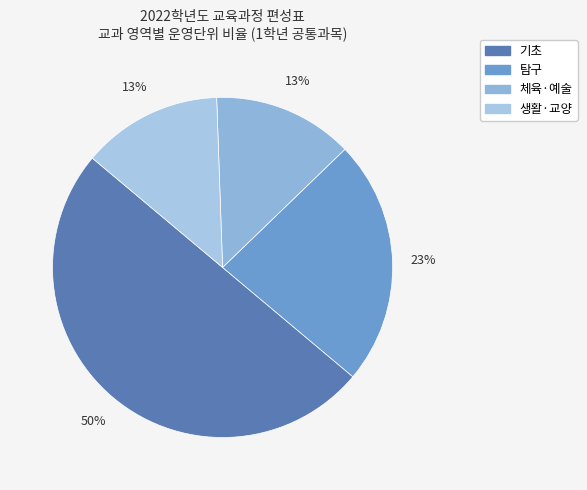

Count the number of slices in the pie.

4